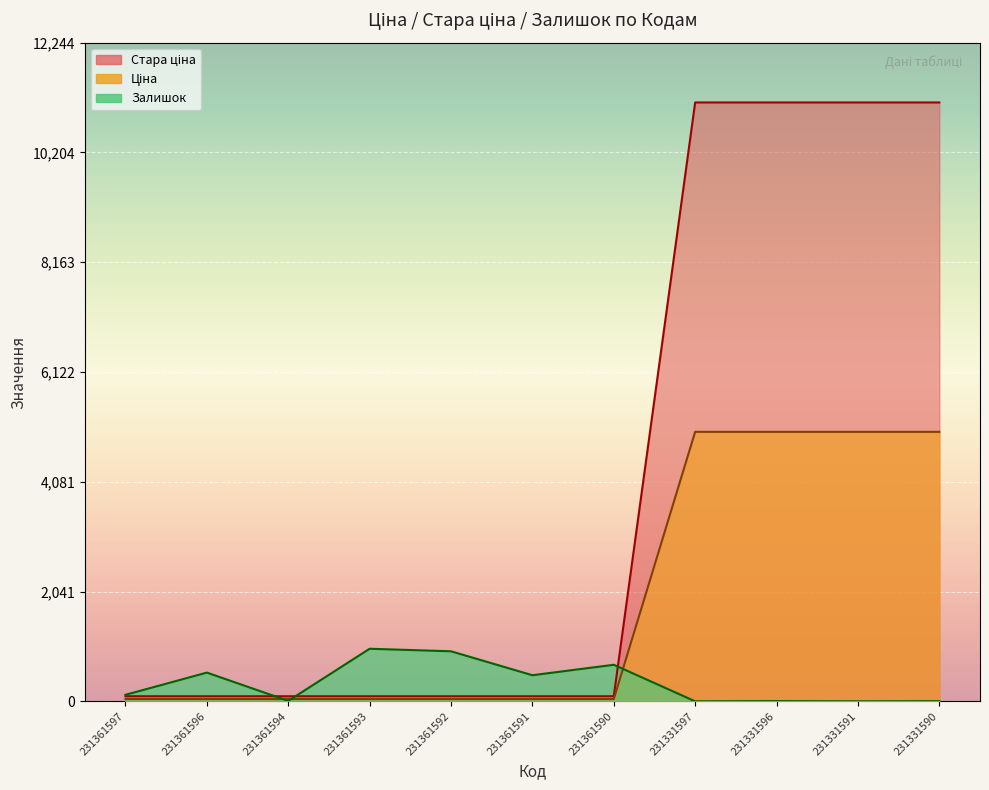

Rank the series by their maximum value, from highest to lowest.

Ціна, Стара ціна, Залишок